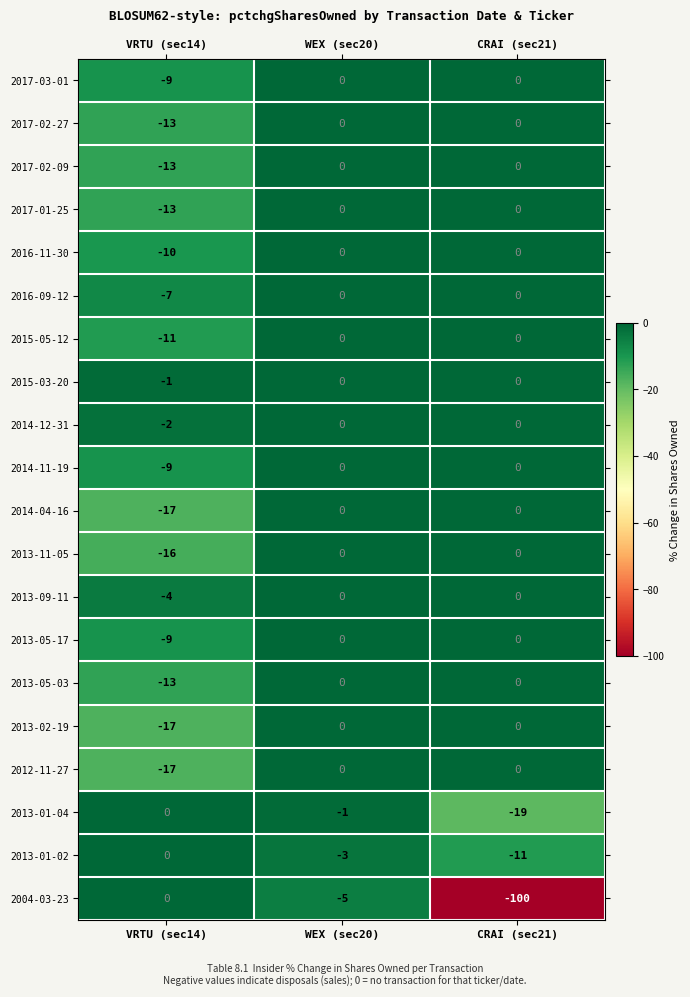

What is the difference between the 2013-02-19 values at WEX (sec20) and VRTU (sec14)?

17